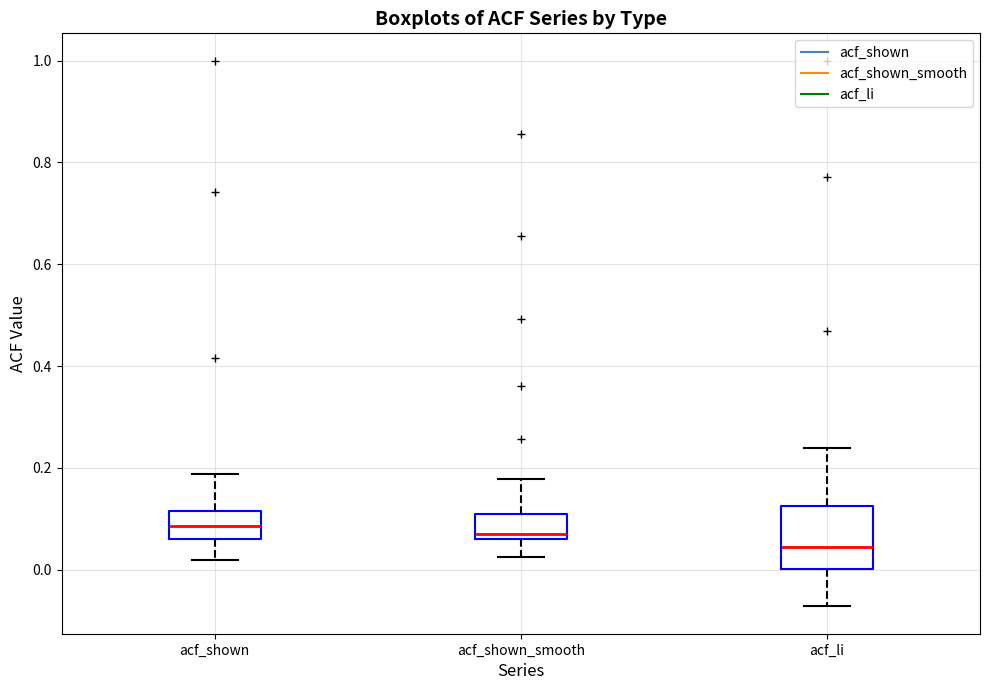

Which box's median line is the lowest?

acf_li